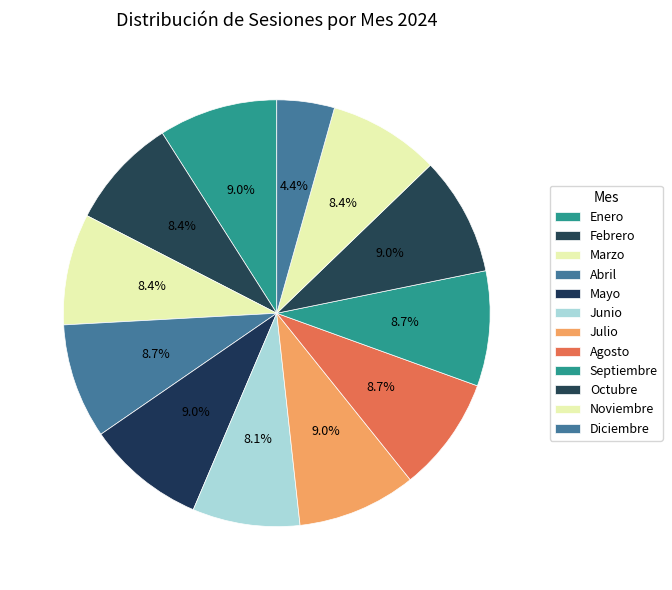

Does any single category account for the majority?

No